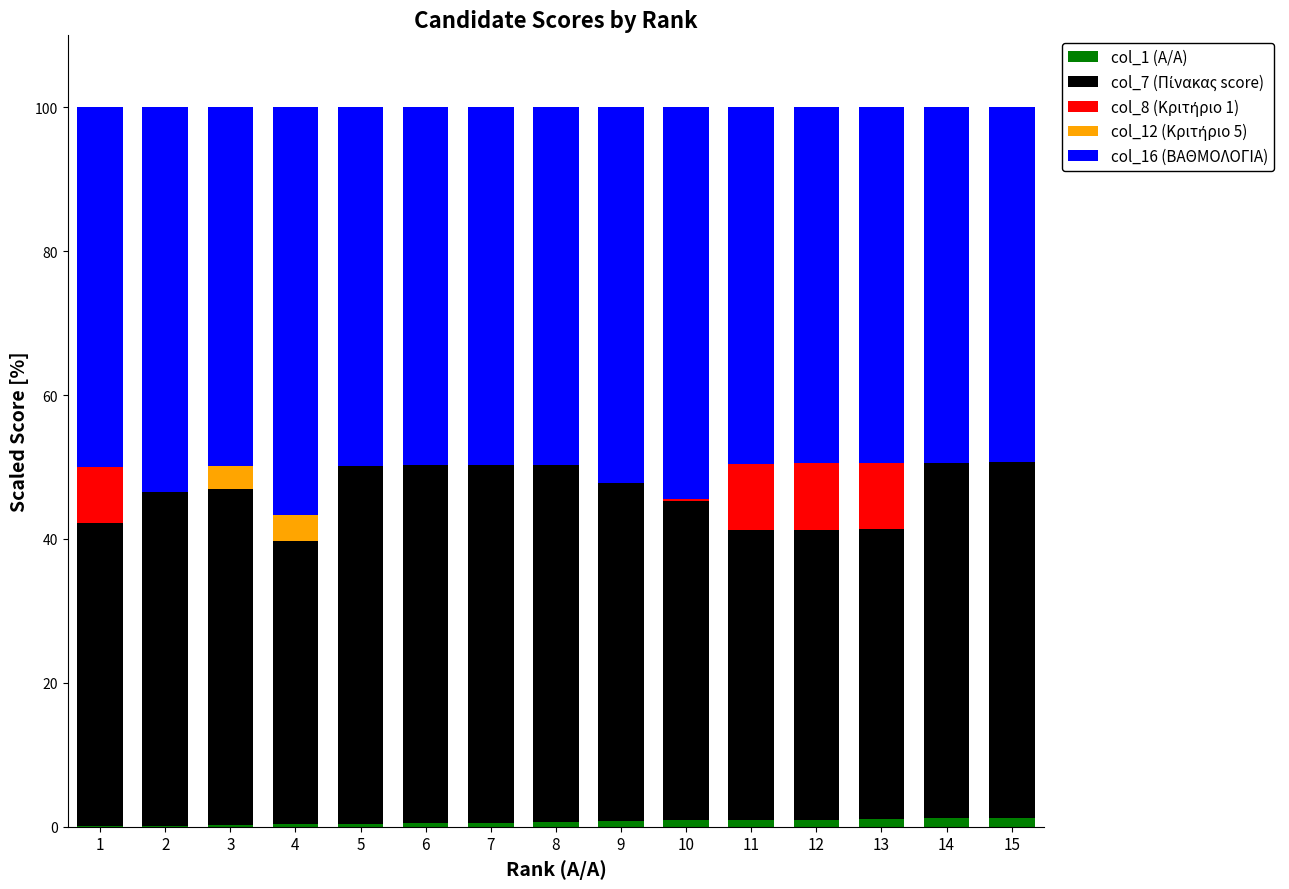

Where is col_12 (Κριτήριο 5) nearest to the value 1?

1